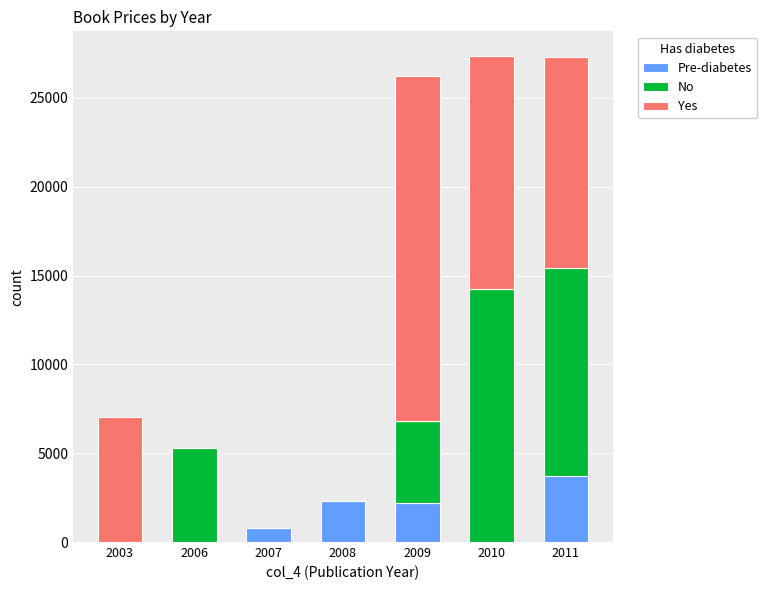

Is it true that Pre-diabetes equals 3690 at 2011?

True